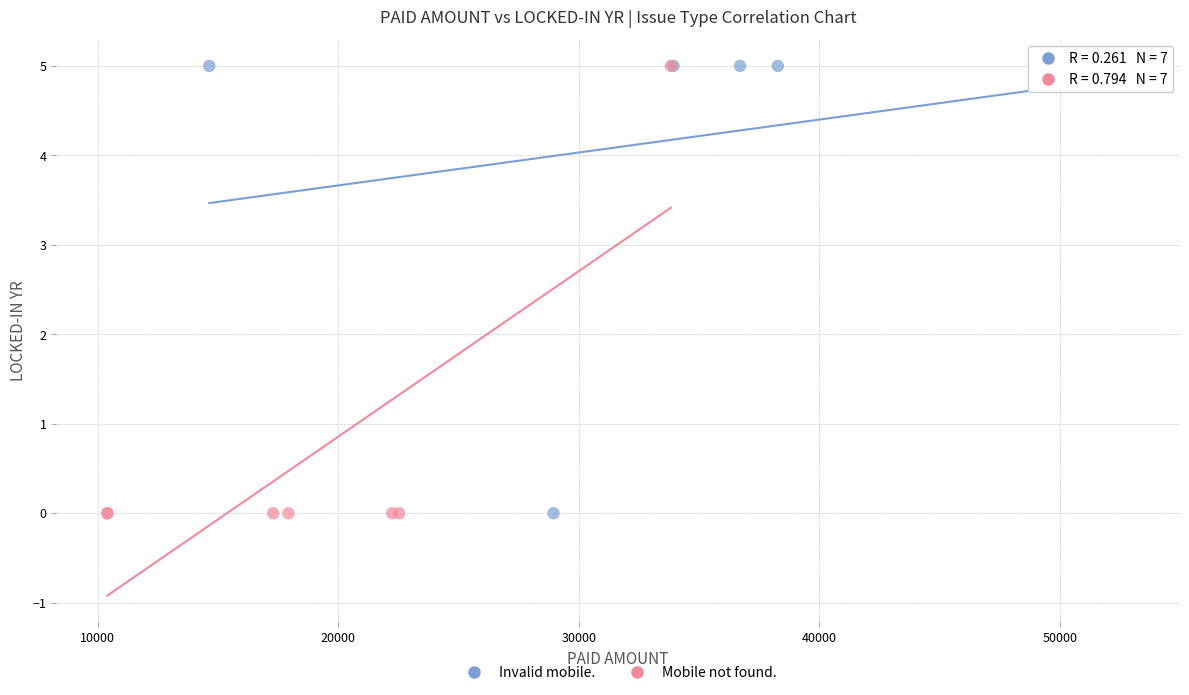

What are all the series names shown in the legend?

Invalid mobile., Mobile not found.